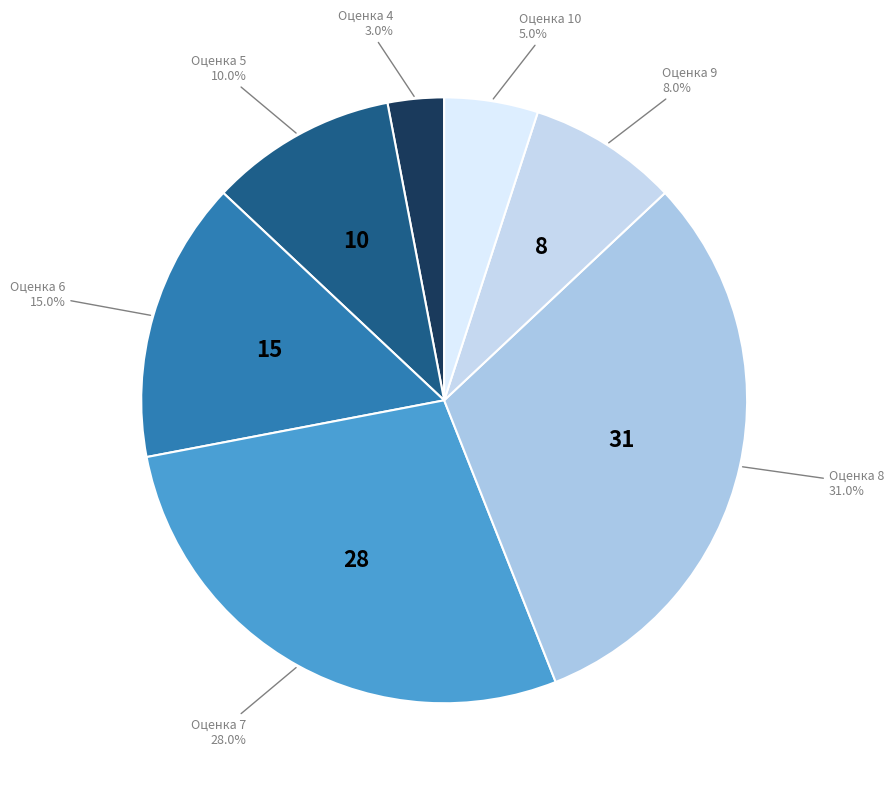

Rank the categories by value from lowest to highest.

Оценка 4, Оценка 10, Оценка 9, Оценка 5, Оценка 6, Оценка 7, Оценка 8